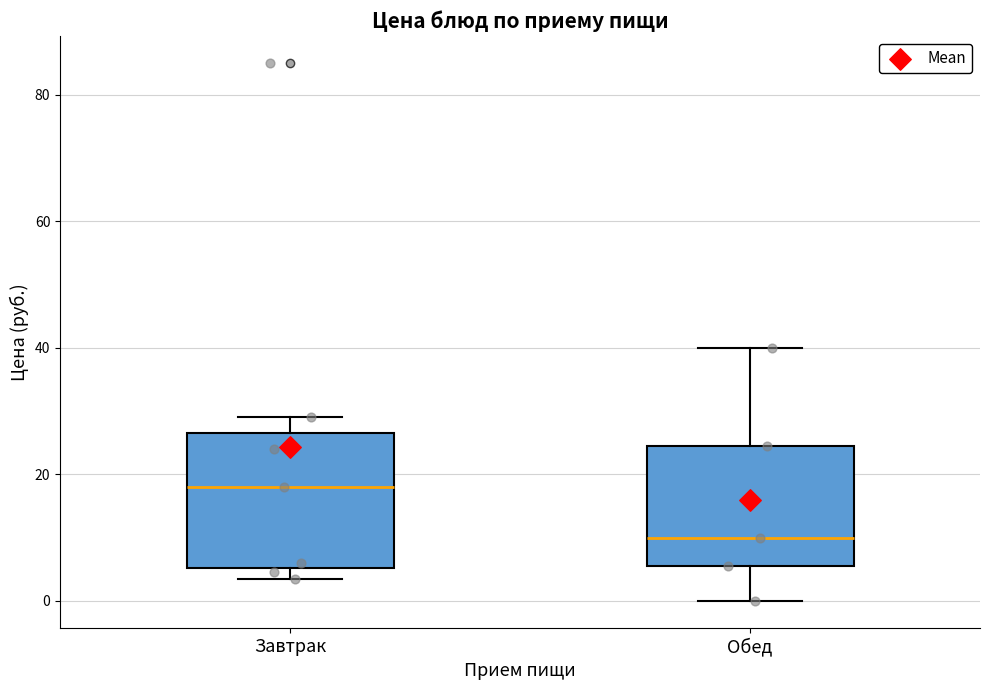

Where is the lower edge of the box for Обед on the y-axis? The values are not printed on the chart, so give them approximately, as read against the axis.

6